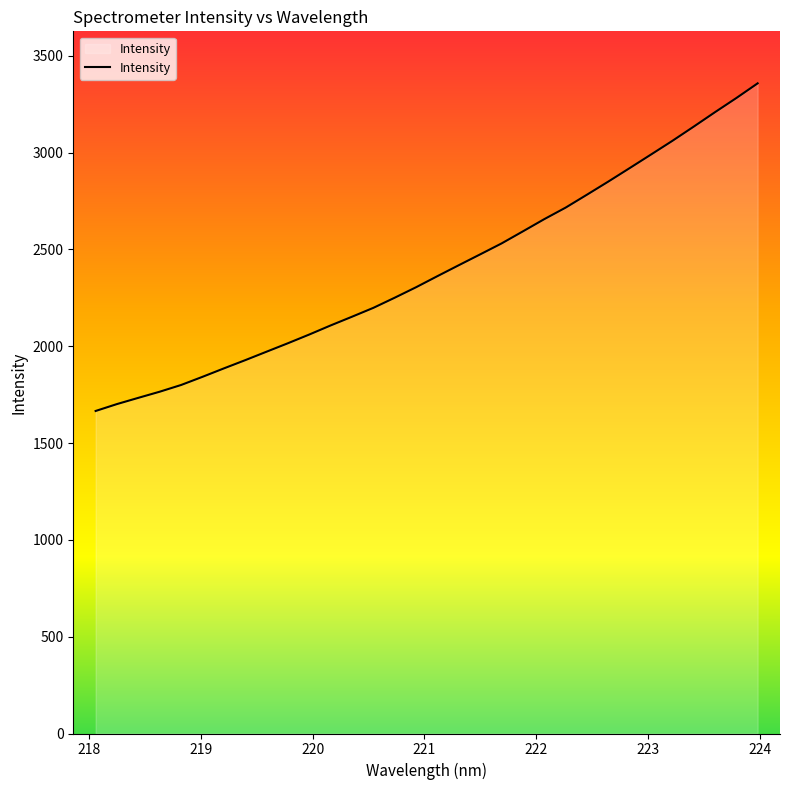

How many lines are shown in the chart?

1